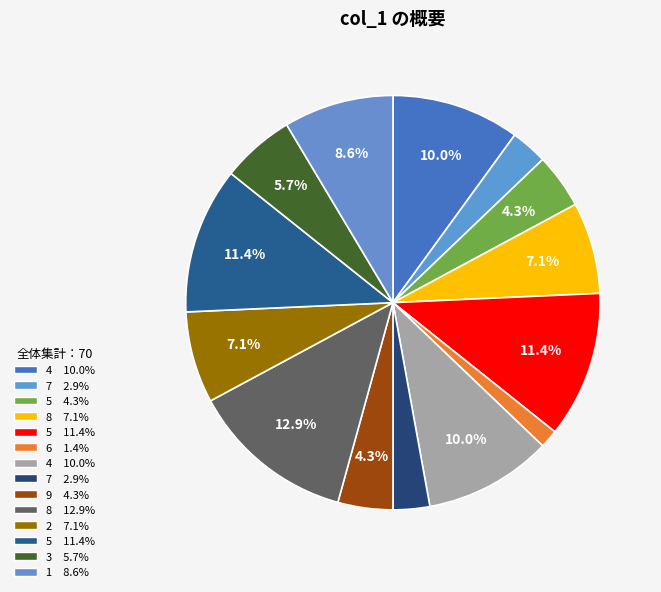

Count the number of slices in the pie.

14